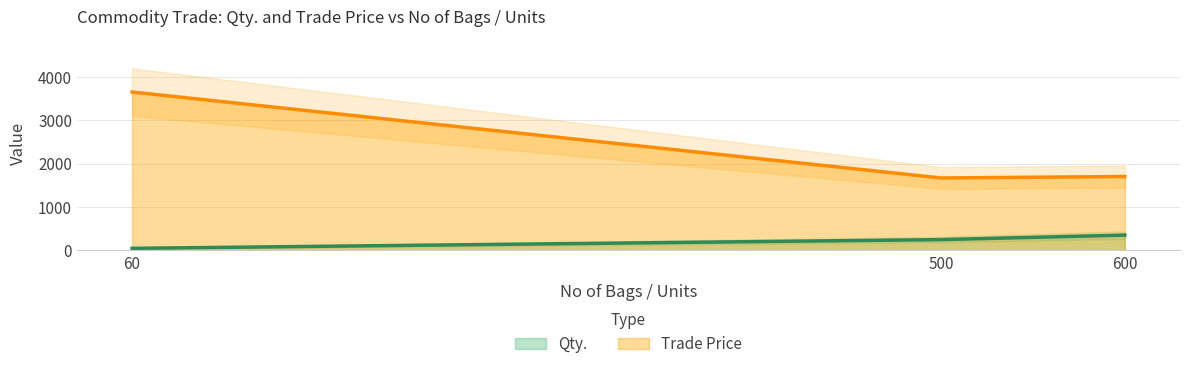

Is it true that Qty. equals 354.0 at 600?

True